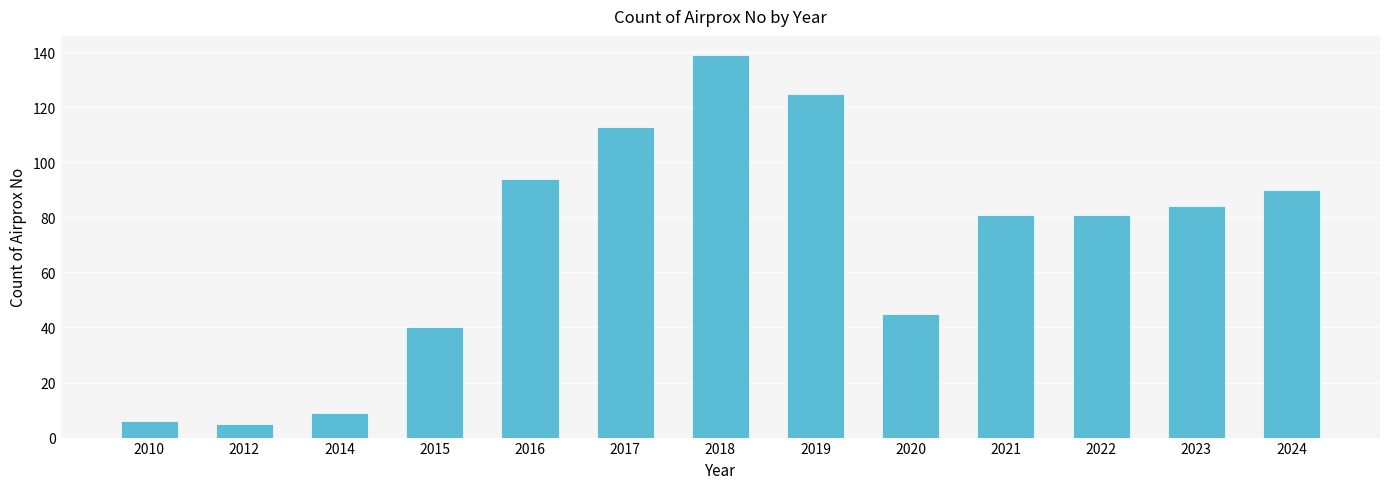

Count the number of data series in this chart.

1